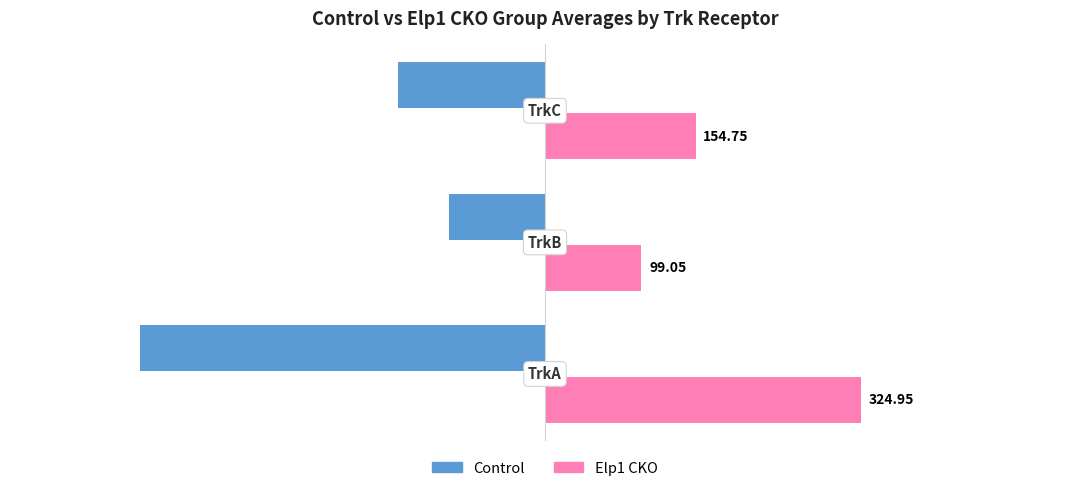

Which series has the largest total across all categories?

Elp1 CKO